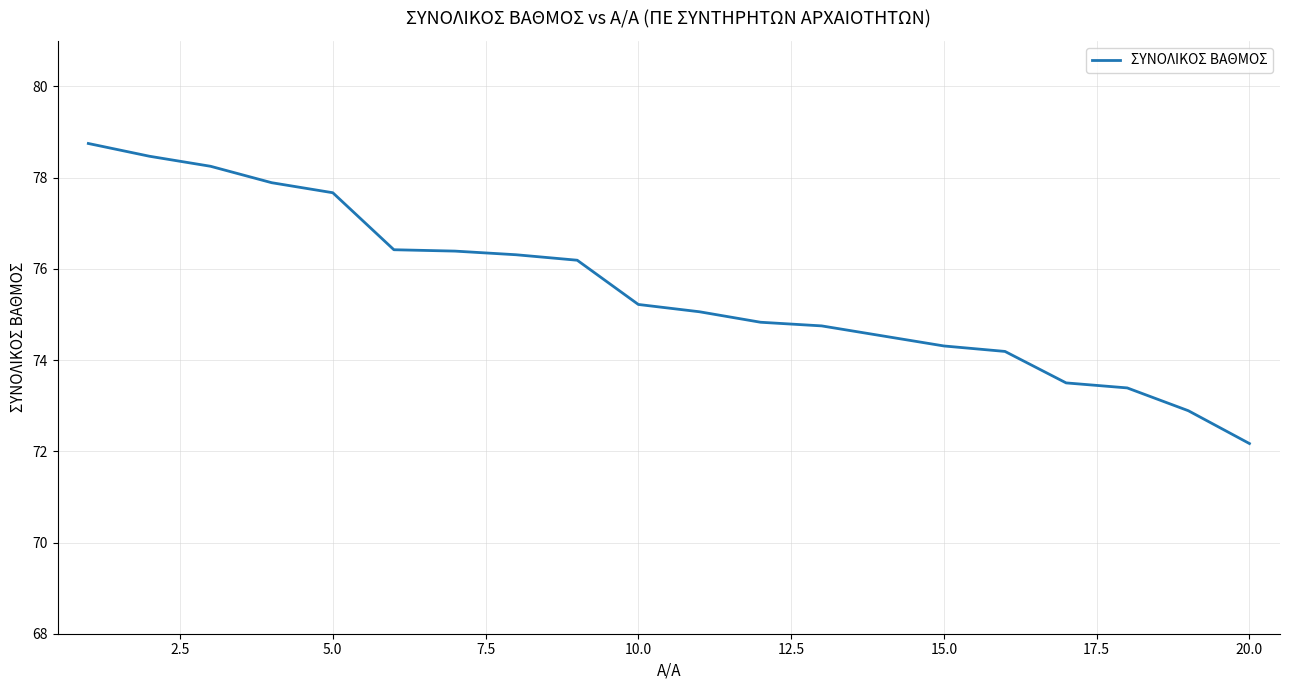

What is the difference between the maximum and minimum values?

6.6